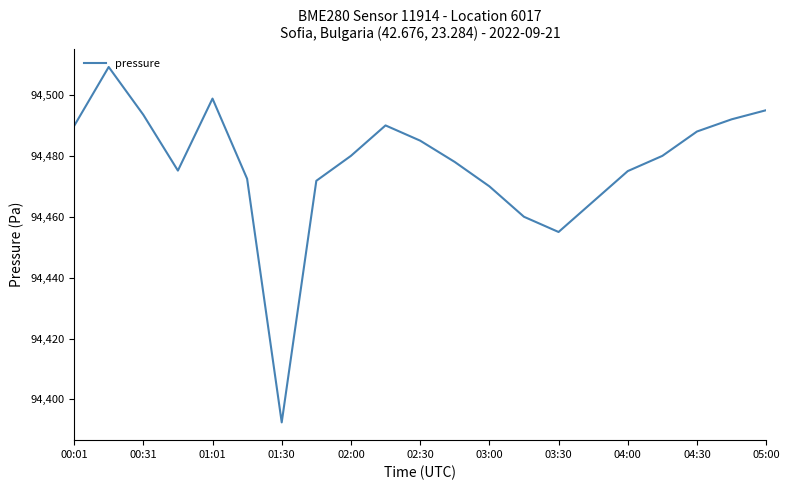

True or false: there are more than 1 points higher than both neighbors.

True